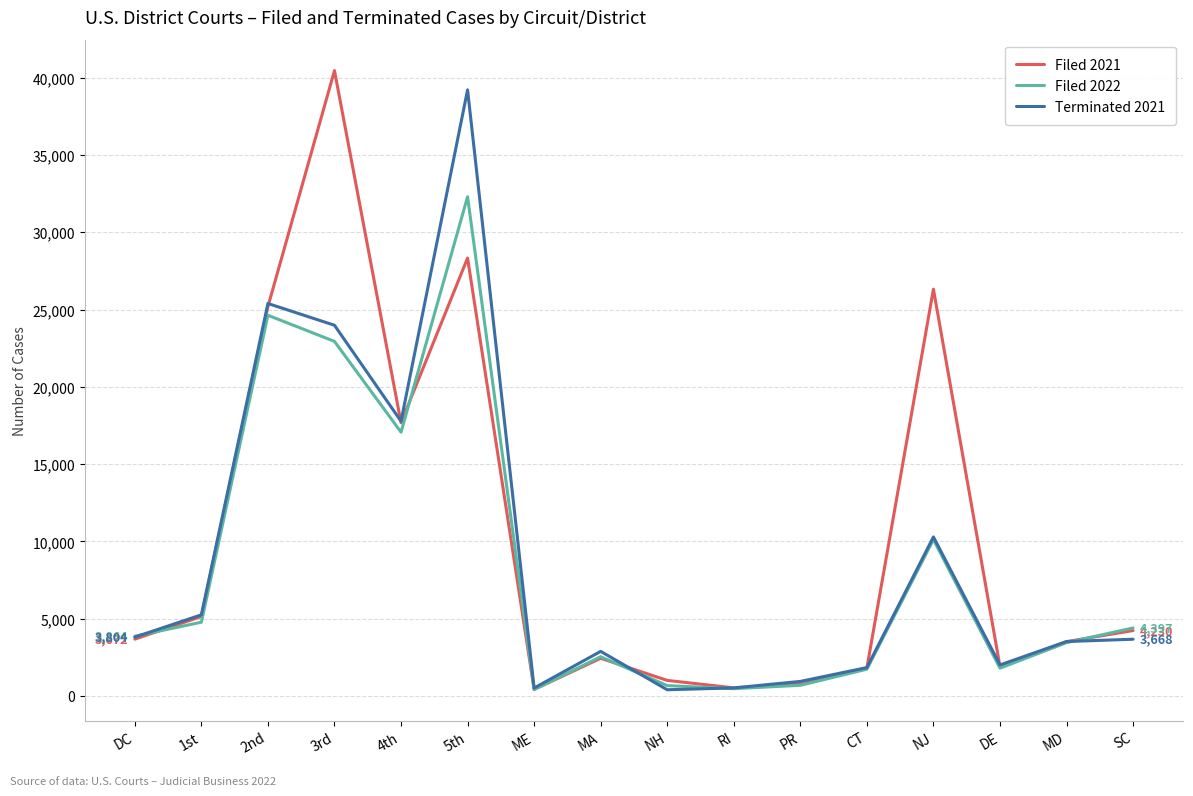

Which category has the highest value in the Filed 2022 series?

5th